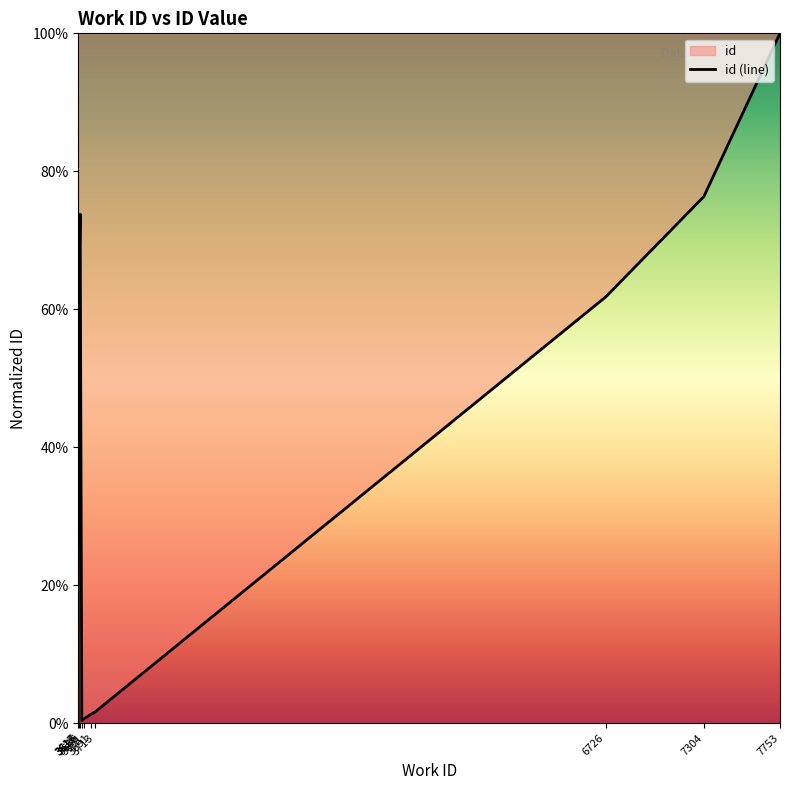

True or false: the data shows 0.8 at 7304.

True